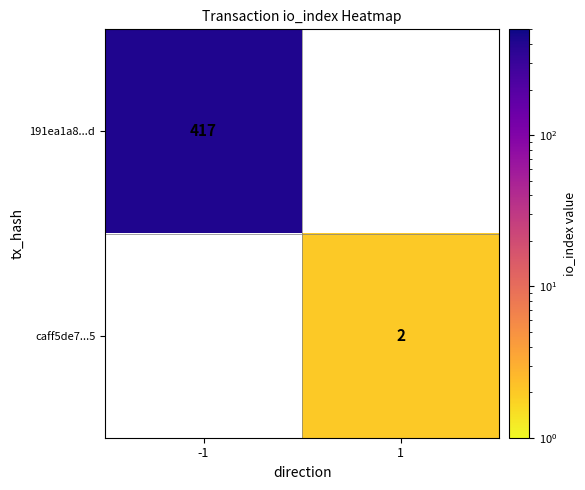

Is it true that caff5de7...5 equals 2 at 1?

True